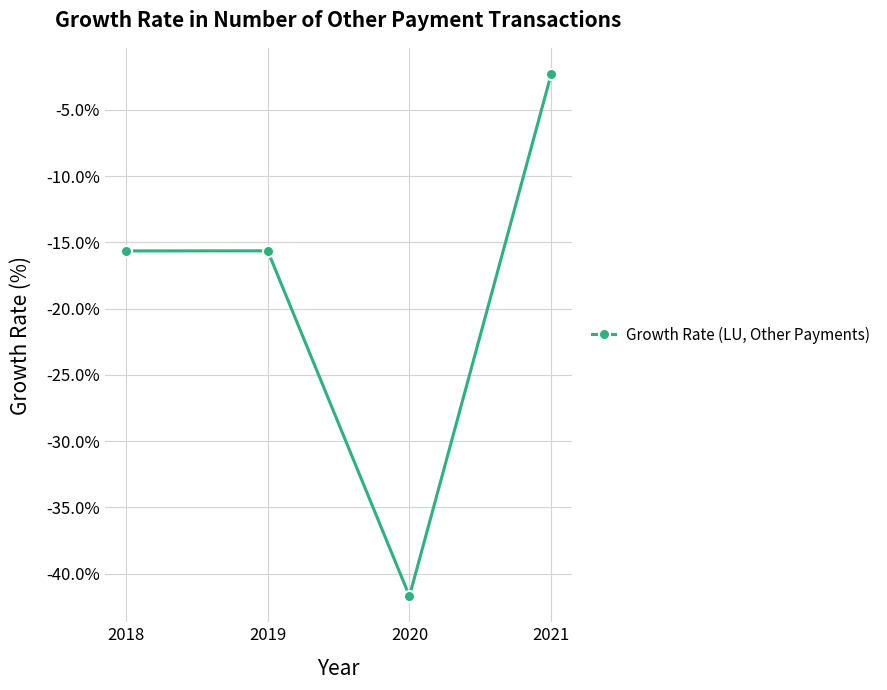

Reading left to right, list all the values displayed in this chart.

2018=-15.6	2019=-15.6	2020=-41.7	2021=-2.3